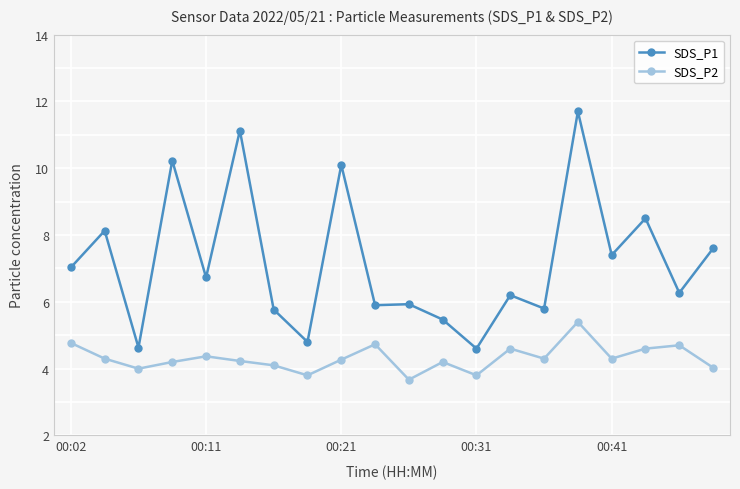

True or false: SDS_P1 and SDS_P2 cross at least once.

False